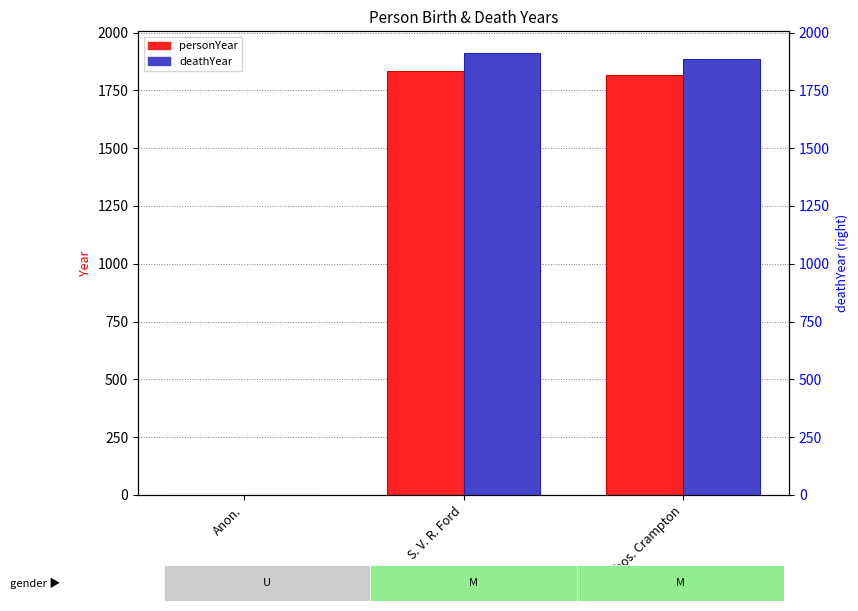

What is the label of the 3rd bar from the left?

Thos. Crampton